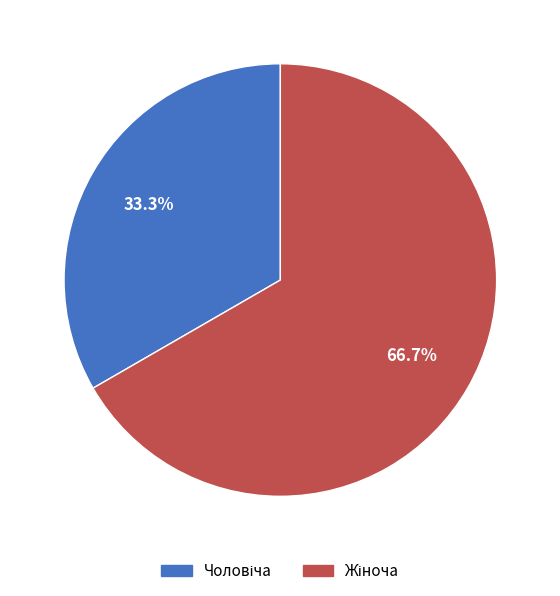

Is there any slice that represents more than half of the pie?

Yes